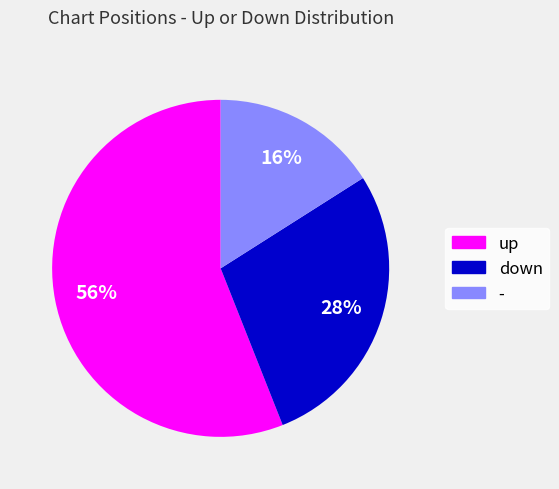

Which category has the biggest portion of the pie?

up